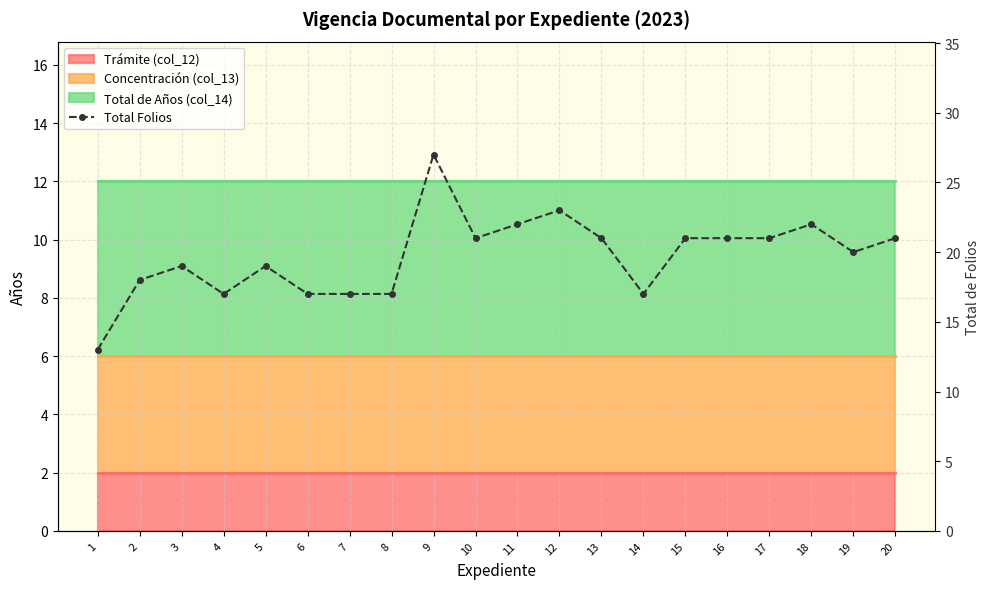

Where is the data nearest to the value 20?

19